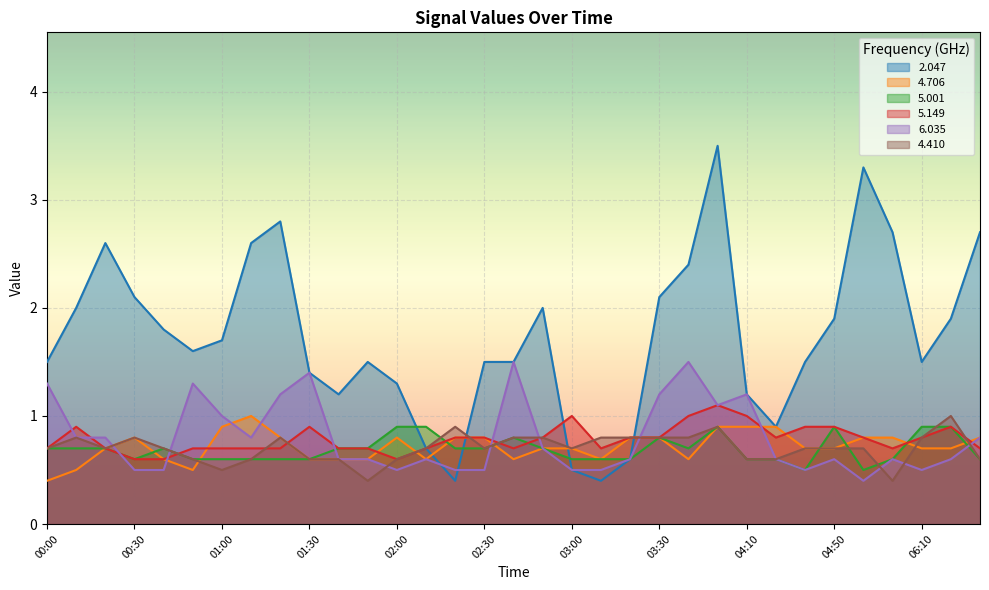

How many distinct data groups are displayed?

6